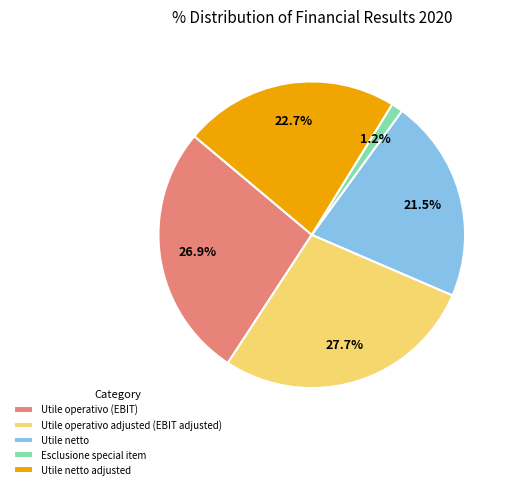

True or false: Utile netto adjusted accounts for 23% of the total.

True